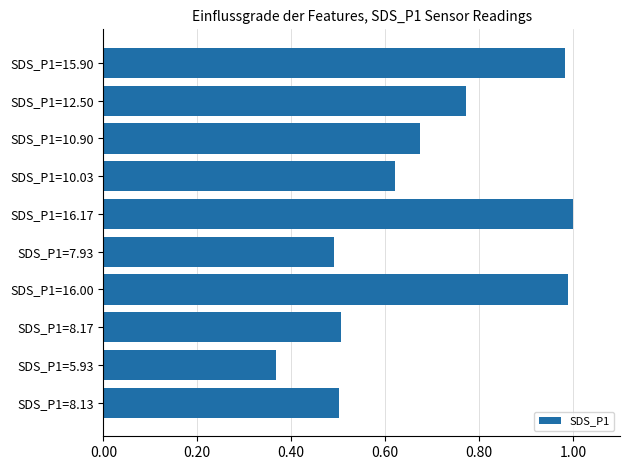

What is the label of the 2nd bar from the bottom?

SDS_P1=5.93